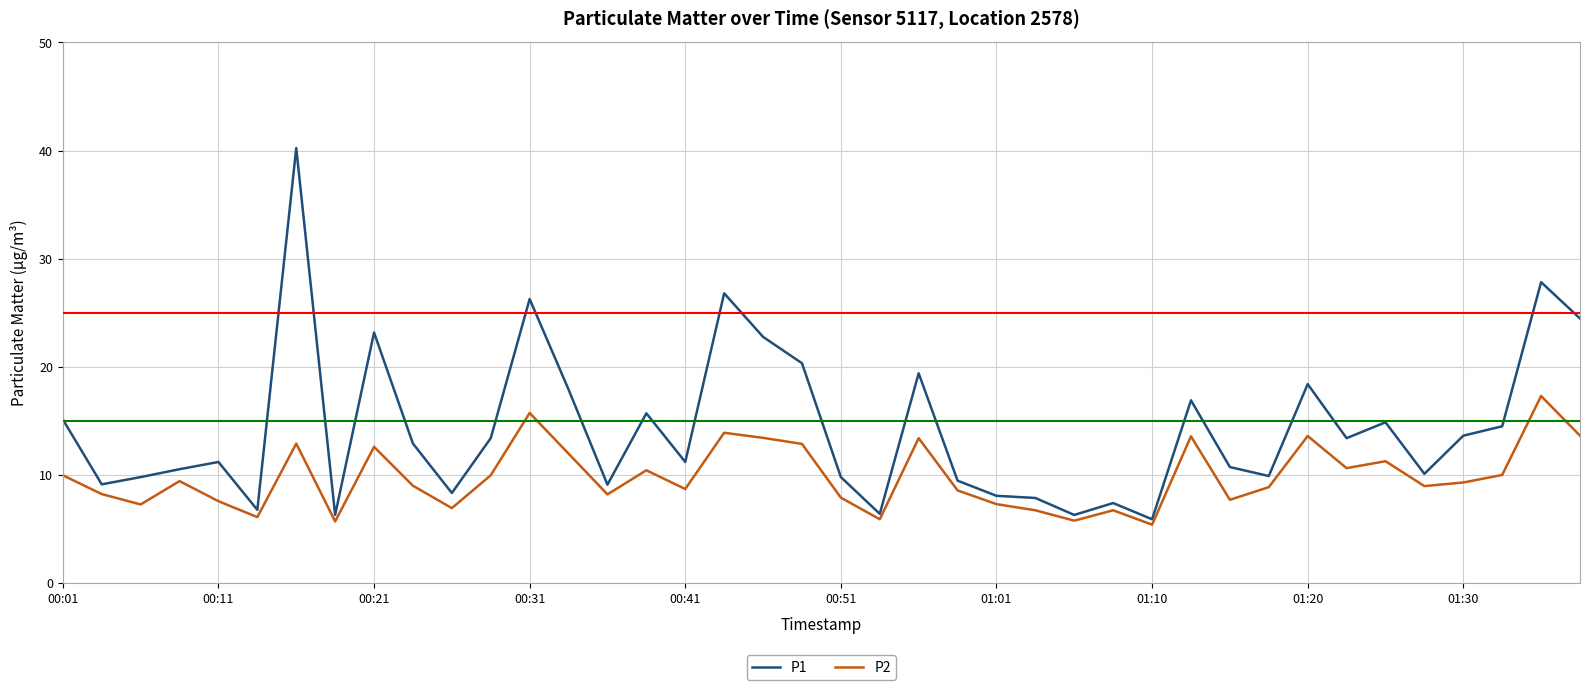

Which series has the largest total across all categories?

P1